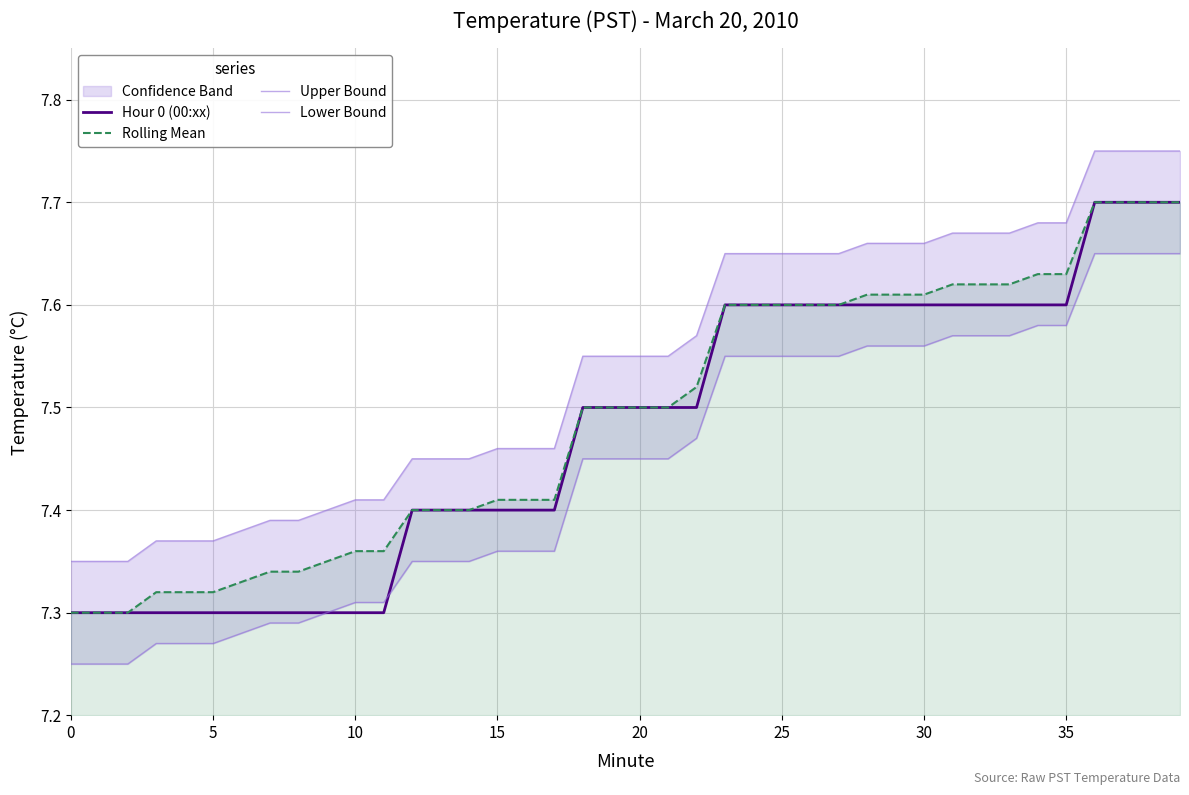

What is the total value across all series at 14?

29.6